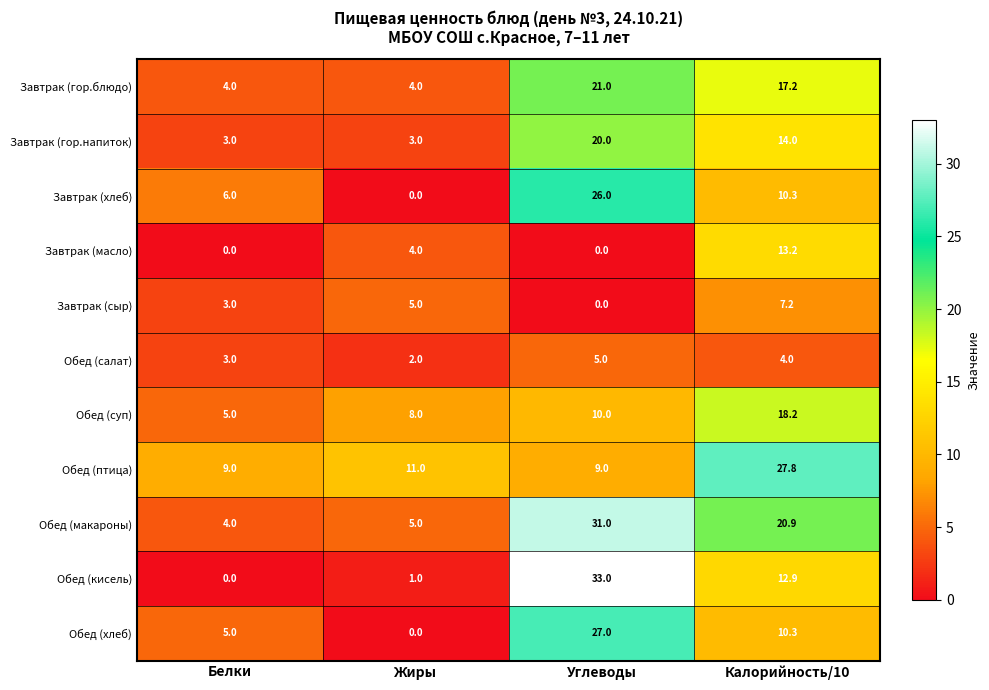

What is the minimum value for Обед (суп)?

5.0